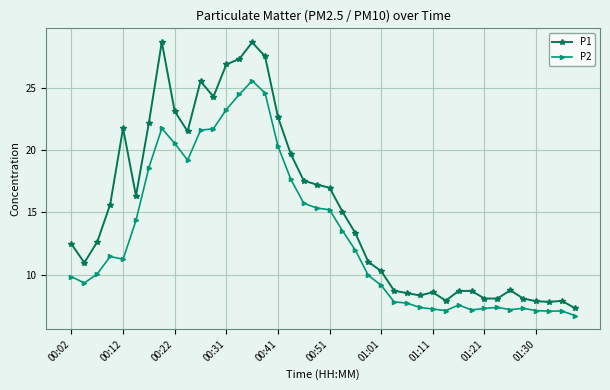

Which series has the largest total across all categories?

P1